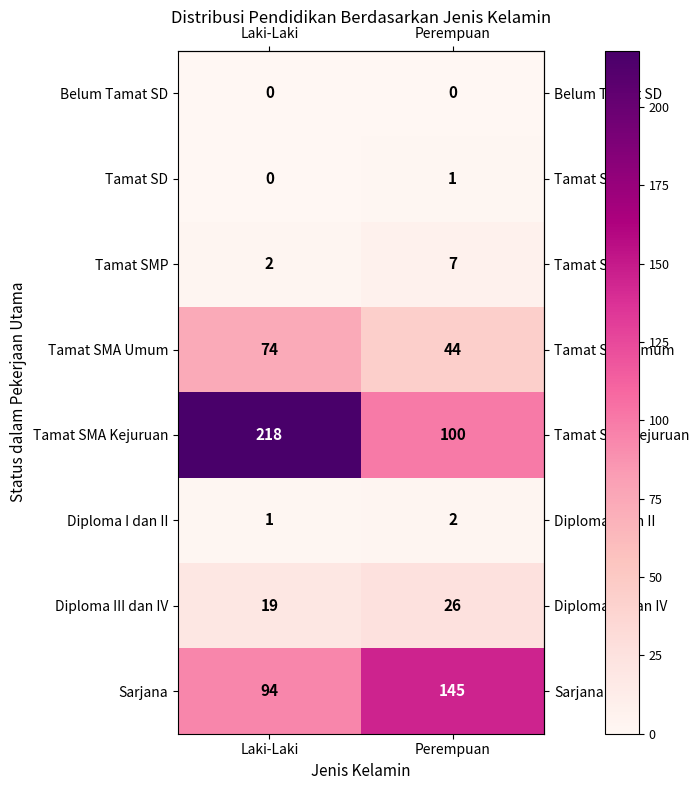

At which label is Tamat SD closest to 0?

Laki-Laki